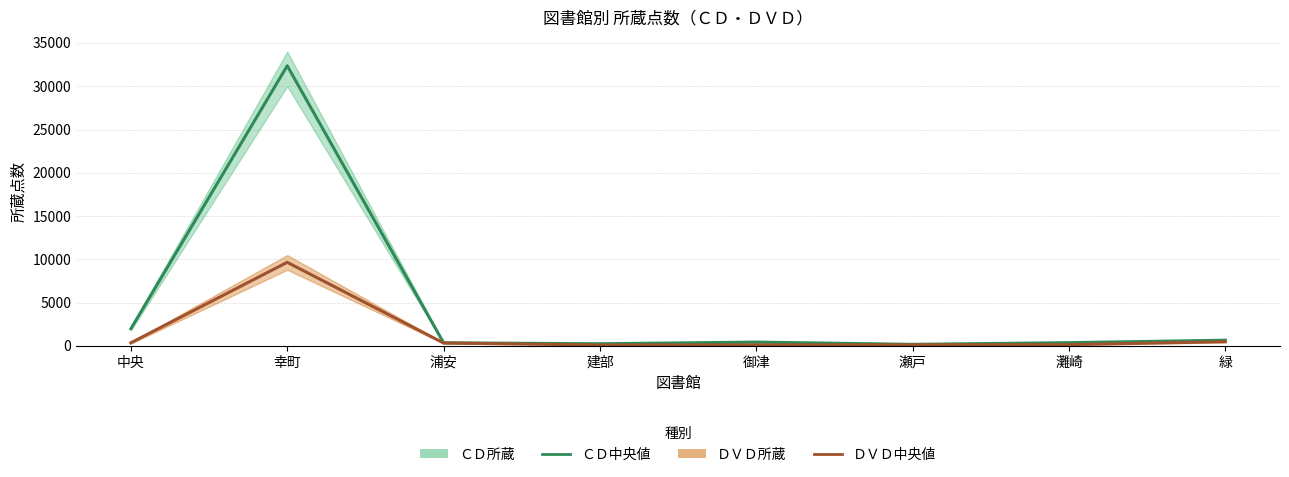

What is the sum of the ＣＤ所蔵（中央値） values at 瀬戸 and 建部?

448